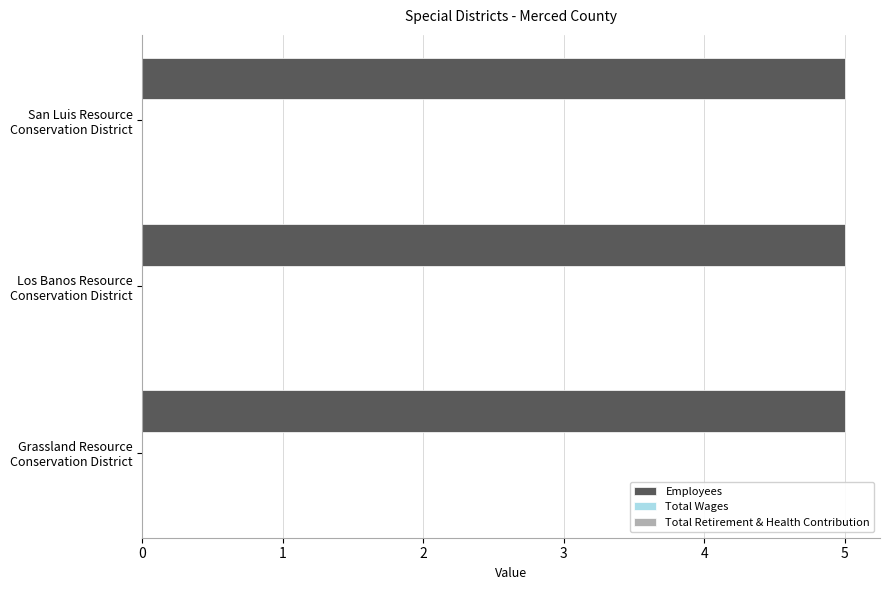

Which series has the largest range (max minus min)?

Employees